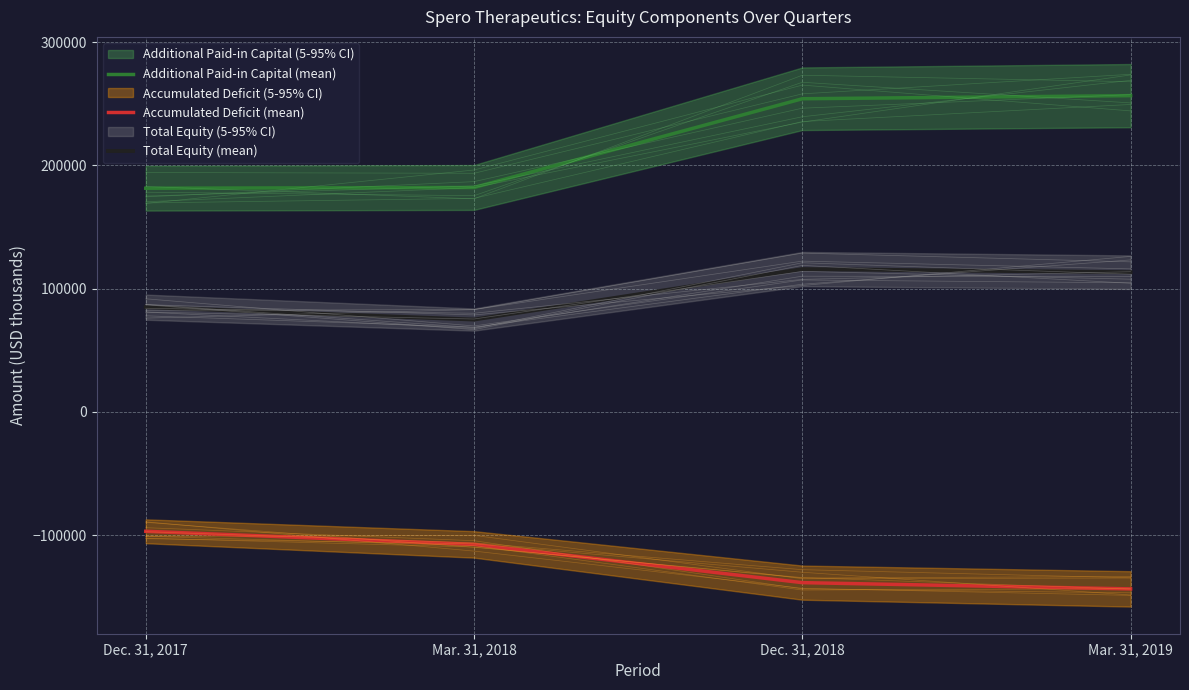

How many lines are shown in the chart?

3